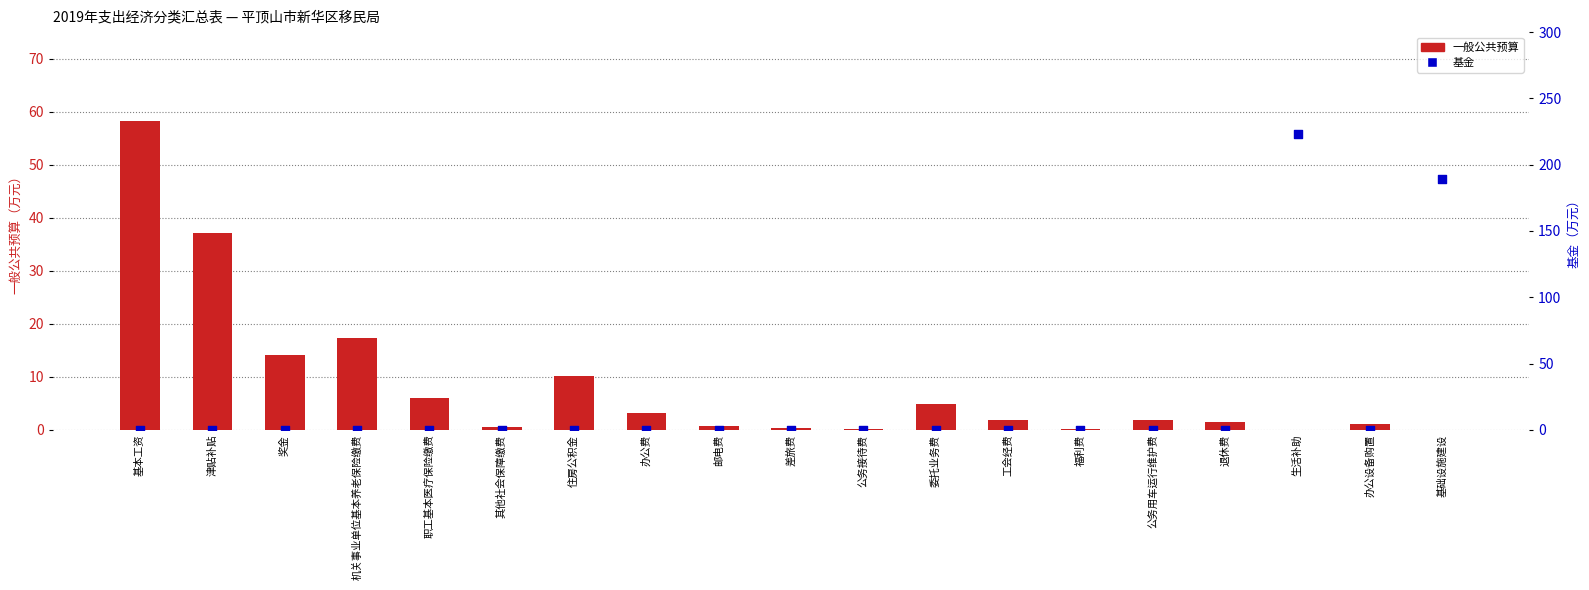

Which series reaches the maximum Y coordinate?

基金